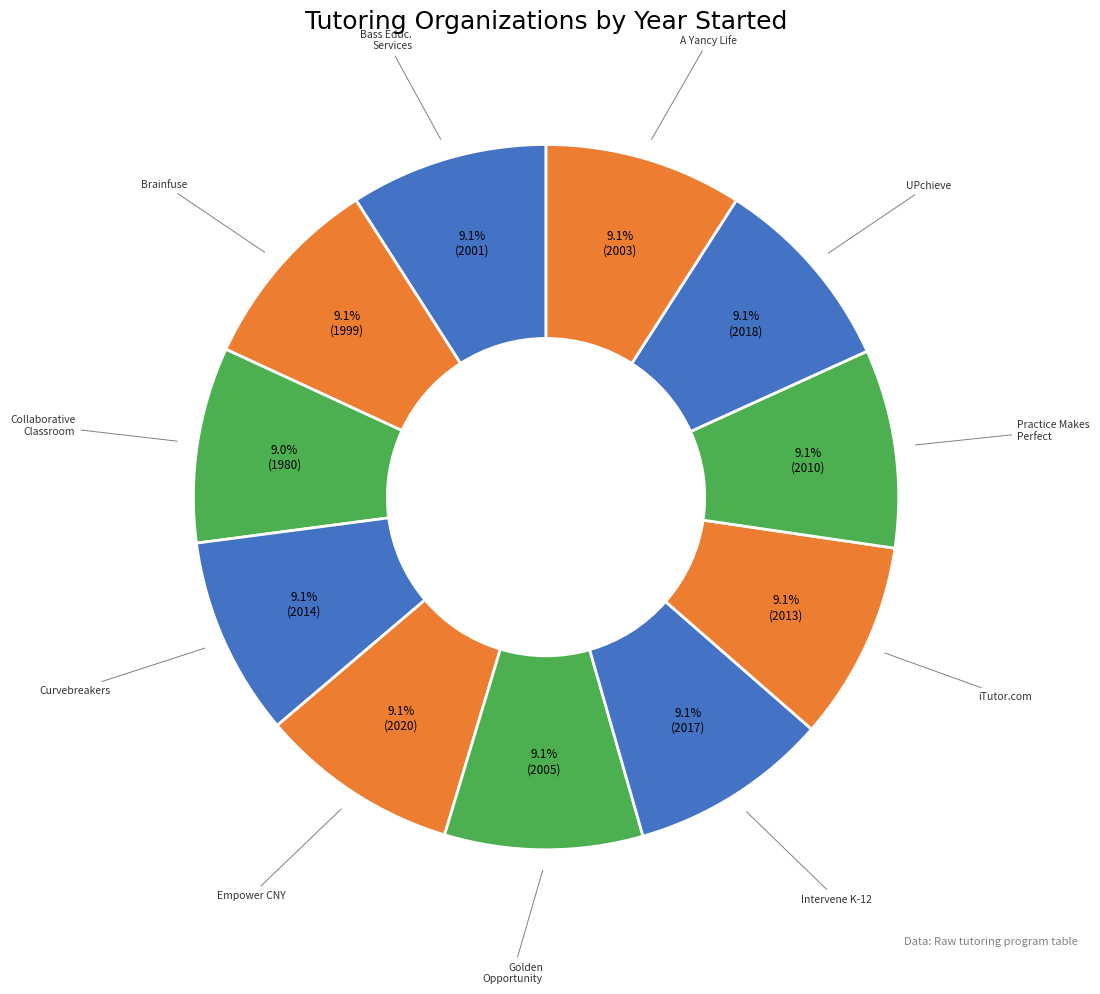

How many slices are in this pie chart?

11